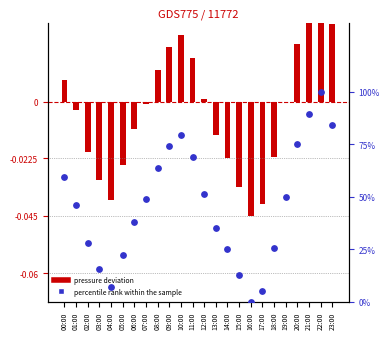

At which category is the sum across all series the highest?

22:00